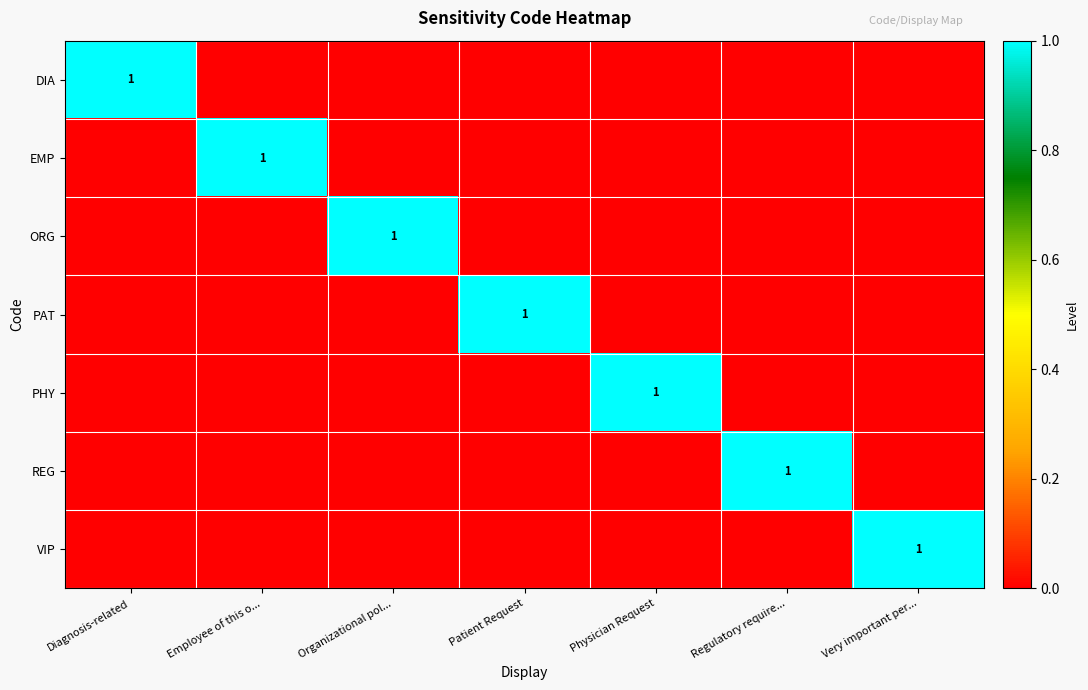

Is it true that ORG equals 0 at Organizational pol...?

False